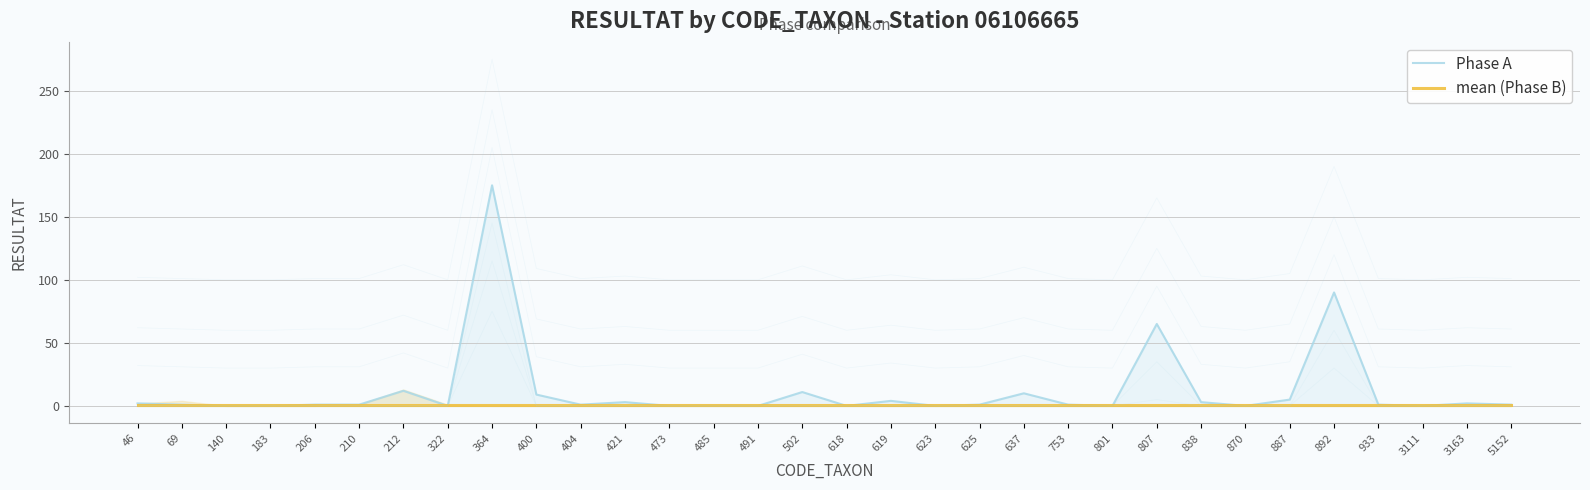

Is the value of Phase A at 619 greater than the value of mean (Phase B) at 502?

Yes